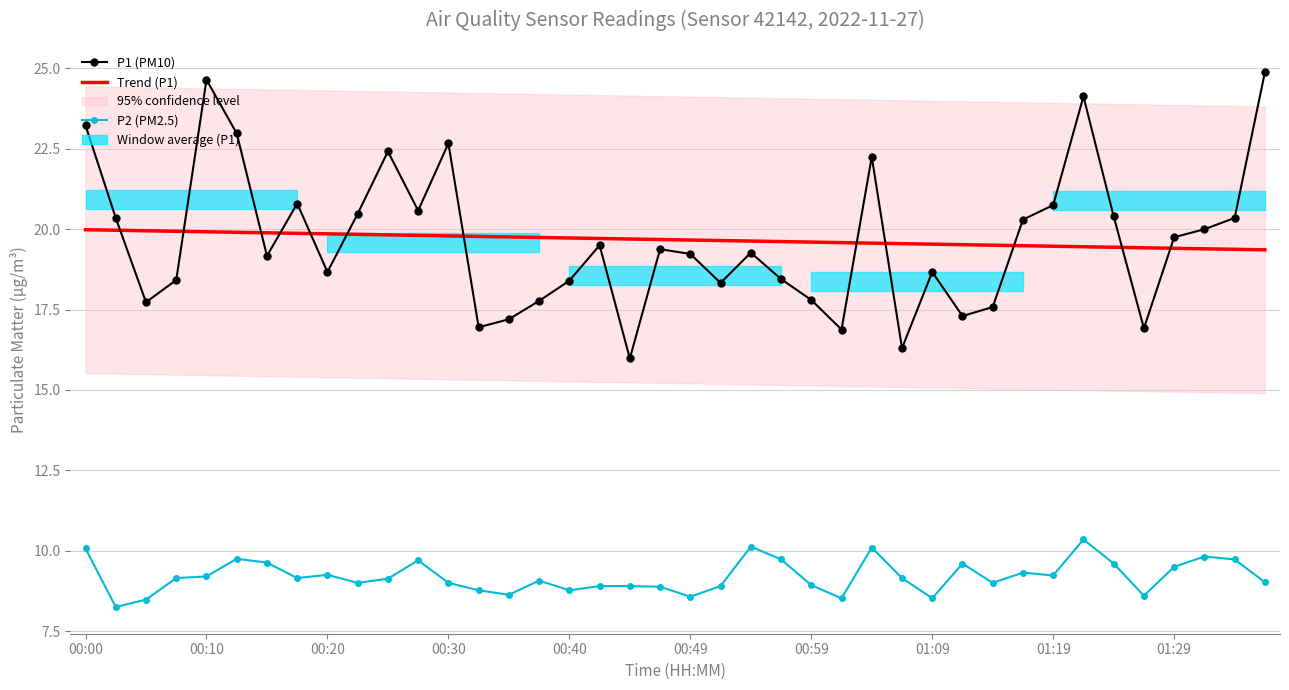

At which category is the sum across all series the highest?

33